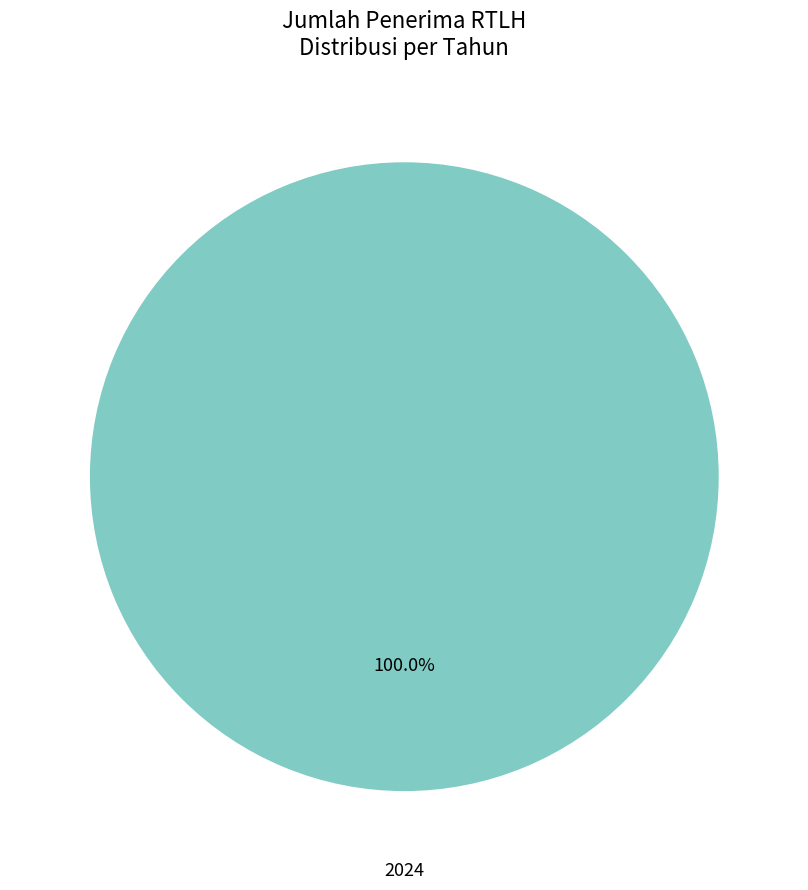

Is there any slice that represents more than half of the pie?

Yes